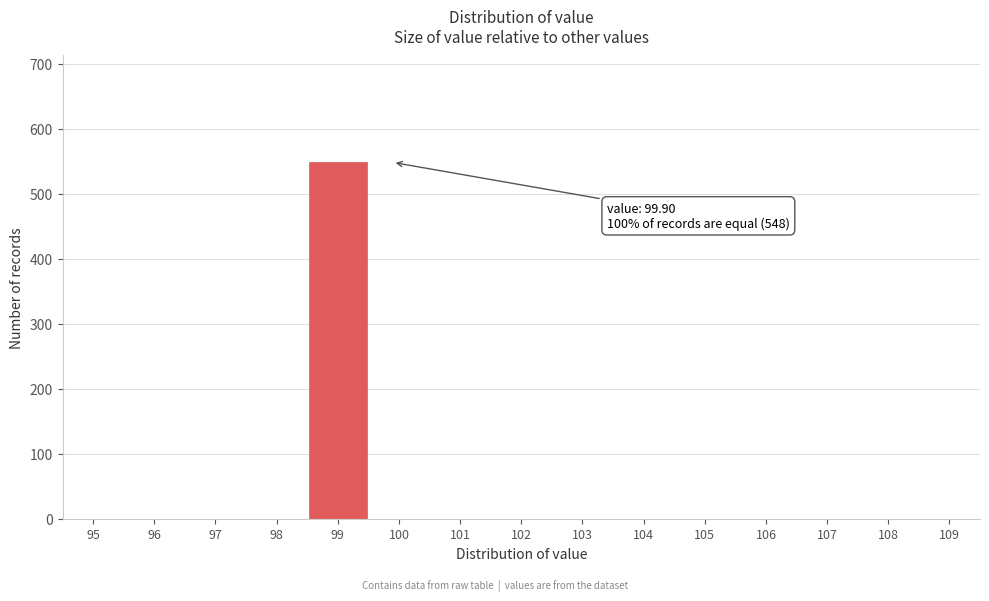

Reading left to right, extract all data points from this chart.

95=0	96=0	97=0	98=0	99=548	100=0	101=0	102=0	103=0	104=0	105=0	106=0	107=0	108=0	109=0